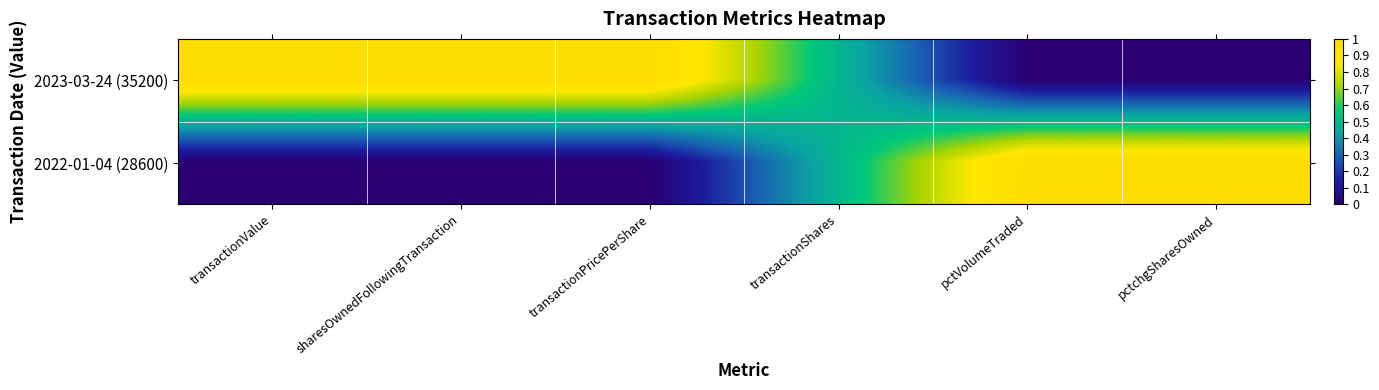

Rank the series by their maximum value, from lowest to highest.

2023-03-24 (35200), 2022-01-04 (28600)